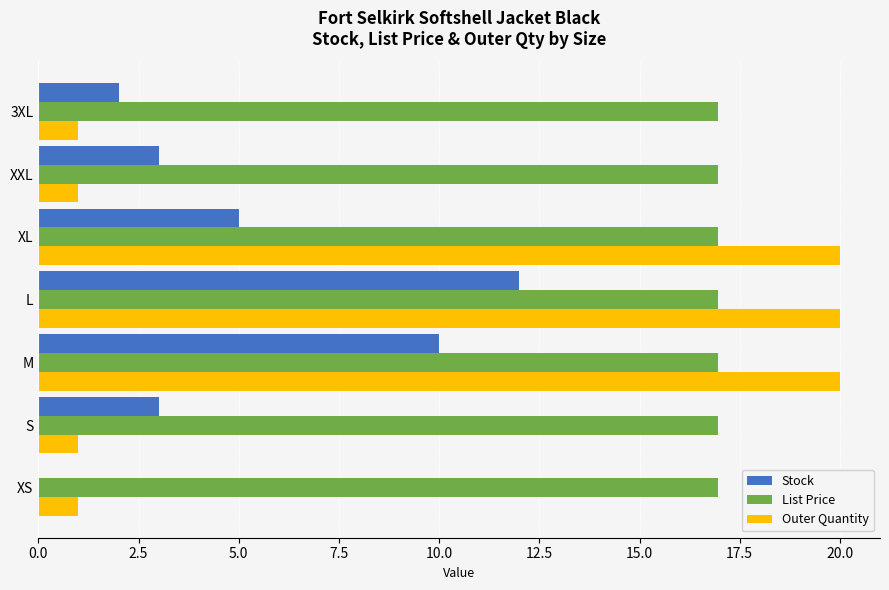

At which category is the sum across all series the highest?

L